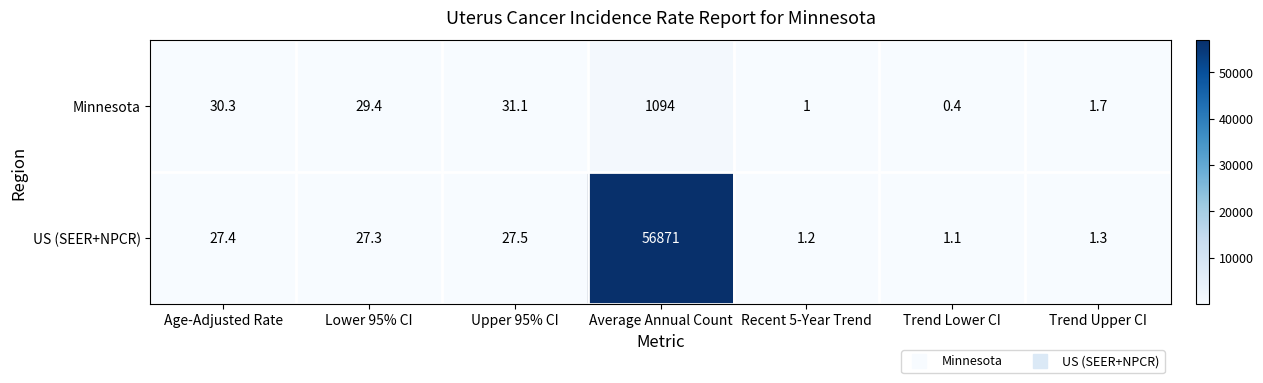

Where is US (SEER+NPCR) nearest to the value 28436?

Upper 95% CI